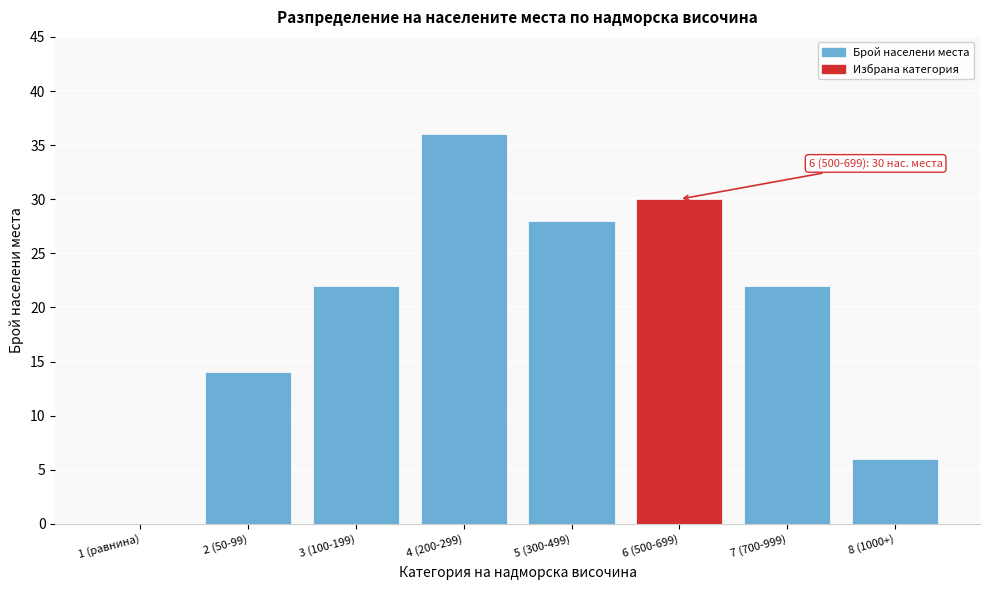

Reading left to right, extract all data points from this chart.

1 (равнина)=0	2 (50-99)=14	3 (100-199)=22	4 (200-299)=36	5 (300-499)=28	6 (500-699)=30	7 (700-999)=22	8 (1000+)=6